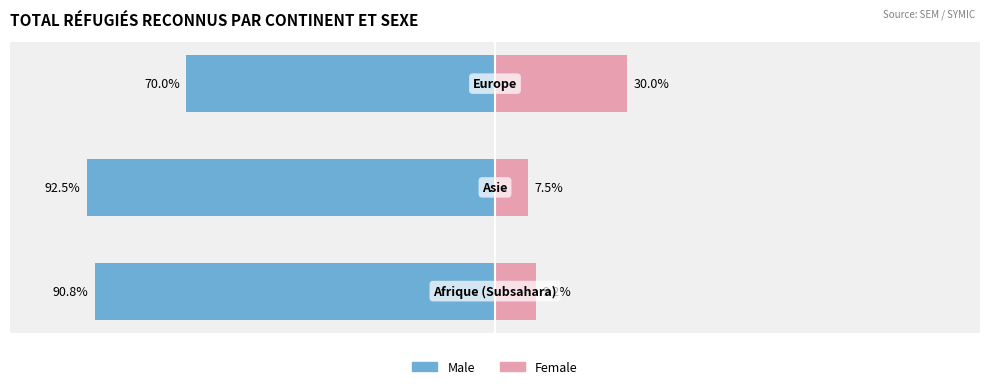

Where does the Male series first go above -90?

2